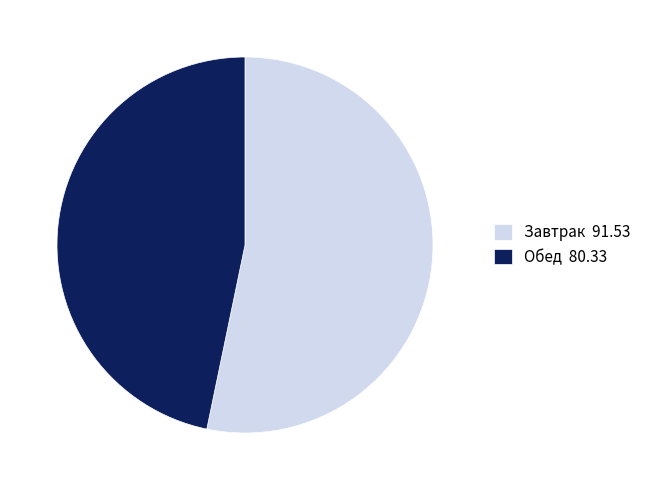

True or false: Завтрак 91.53 accounts for 53% of the total.

True